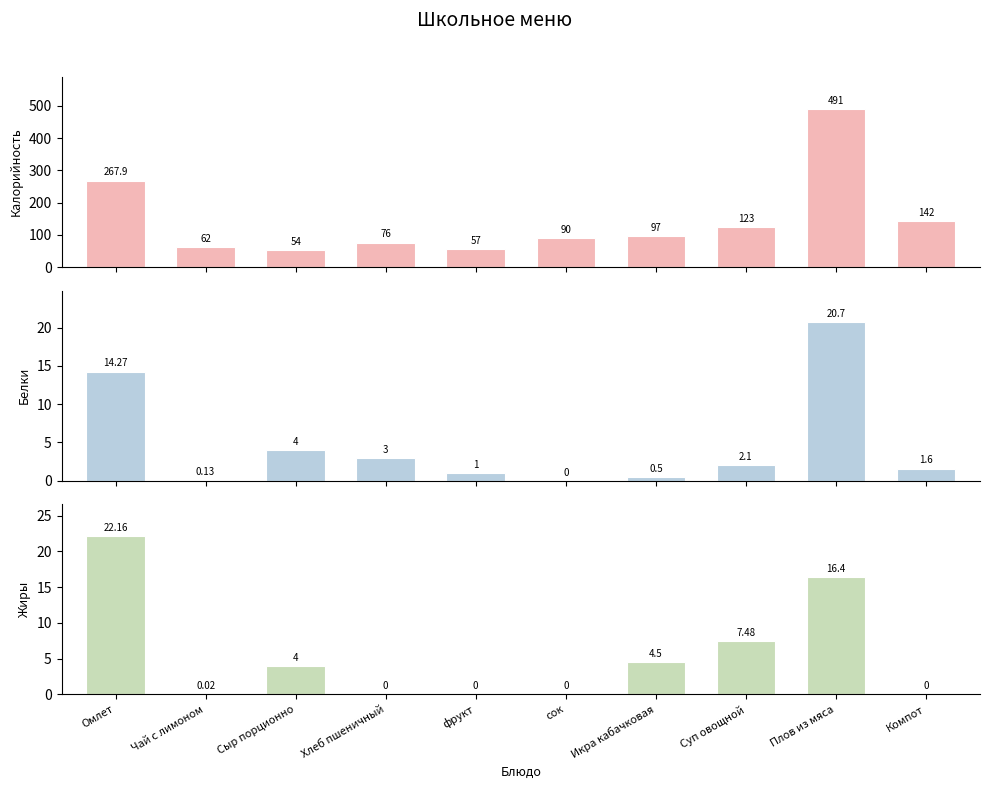

How many values in Белки are above zero?

9